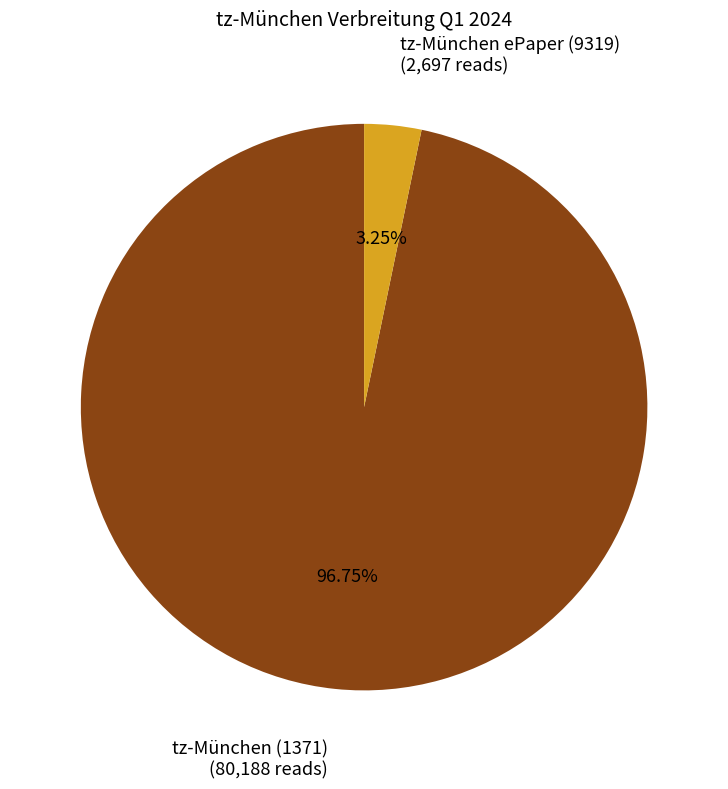

How many slices are in this pie chart?

2